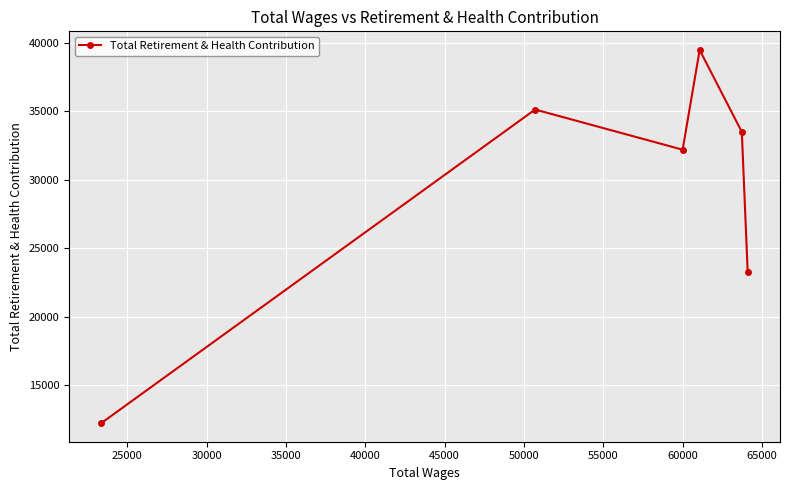

What is the smallest value displayed?

12224